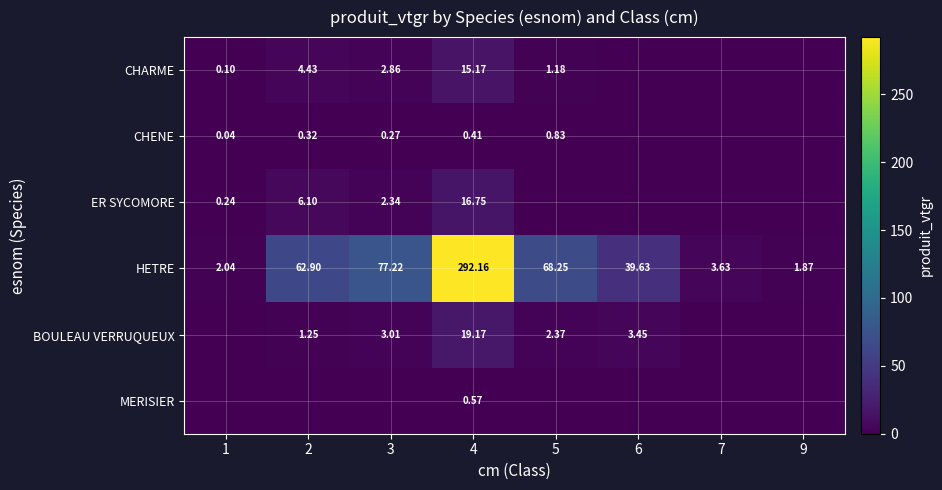

Rank the series at 4 from highest to lowest value.

HETRE, BOULEAU VERRUQUEUX, ER SYCOMORE, CHARME, MERISIER, CHENE